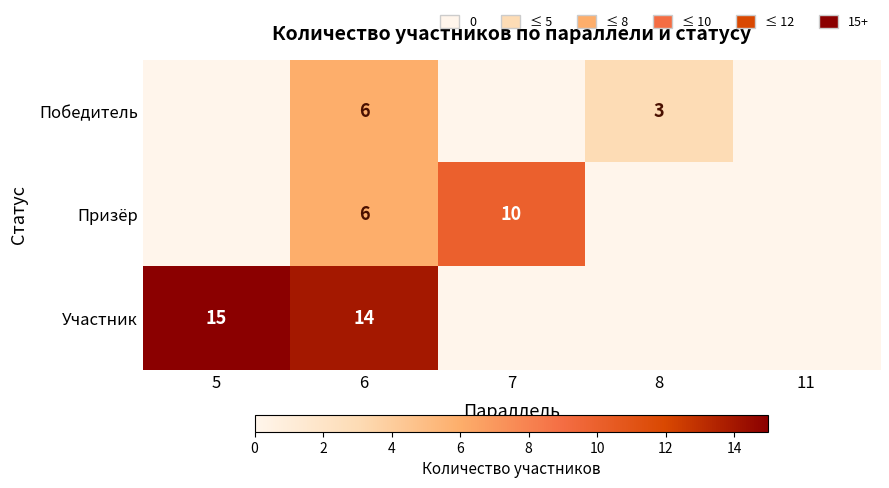

What is the total value across all series at 6?

26